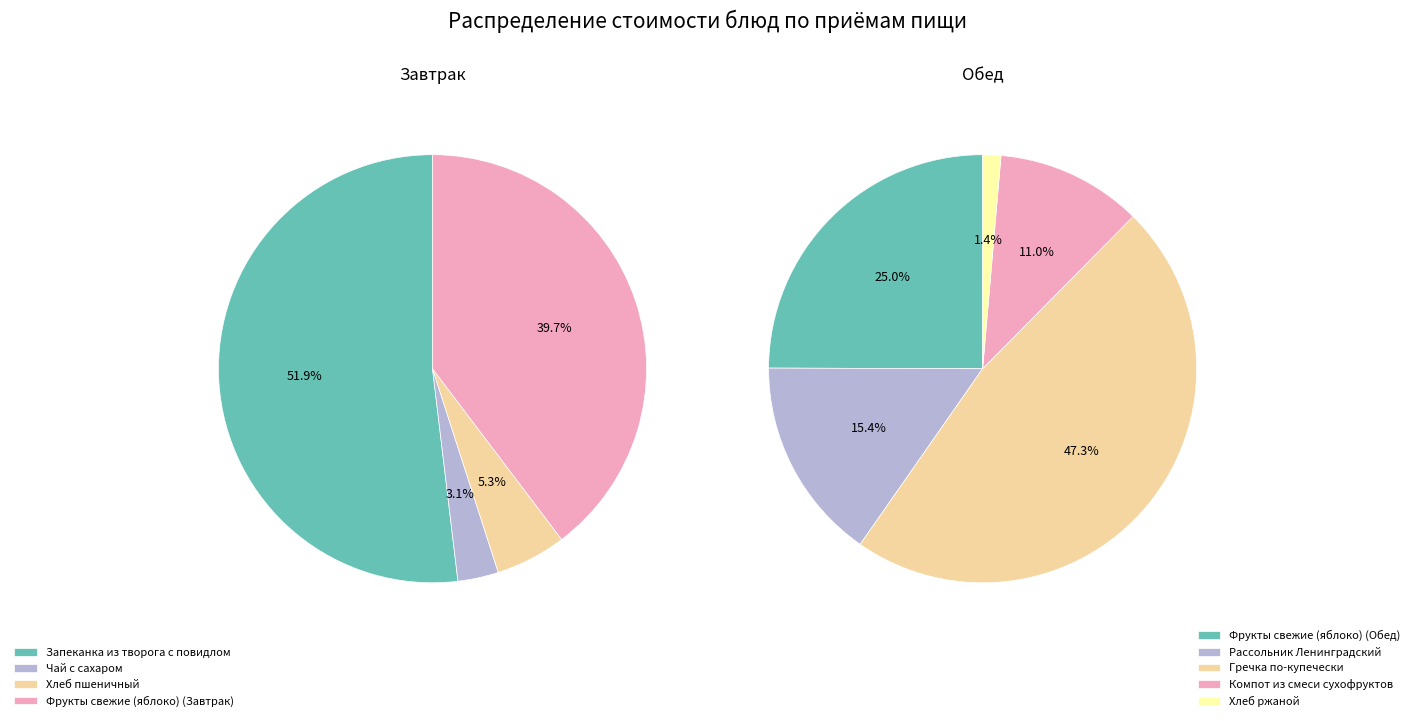

Which has a higher value, Компот из смеси сухофруктов or Рассольник Ленинградский?

Рассольник Ленинградский